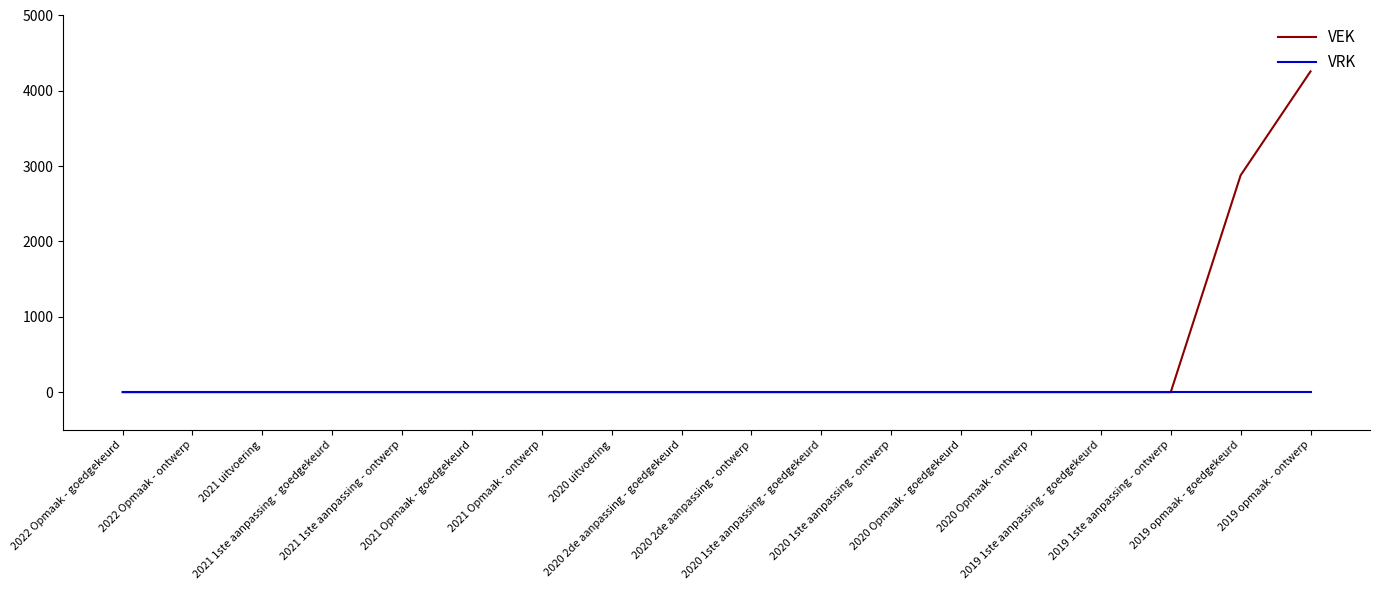

Which series has the largest total across all categories?

VEK